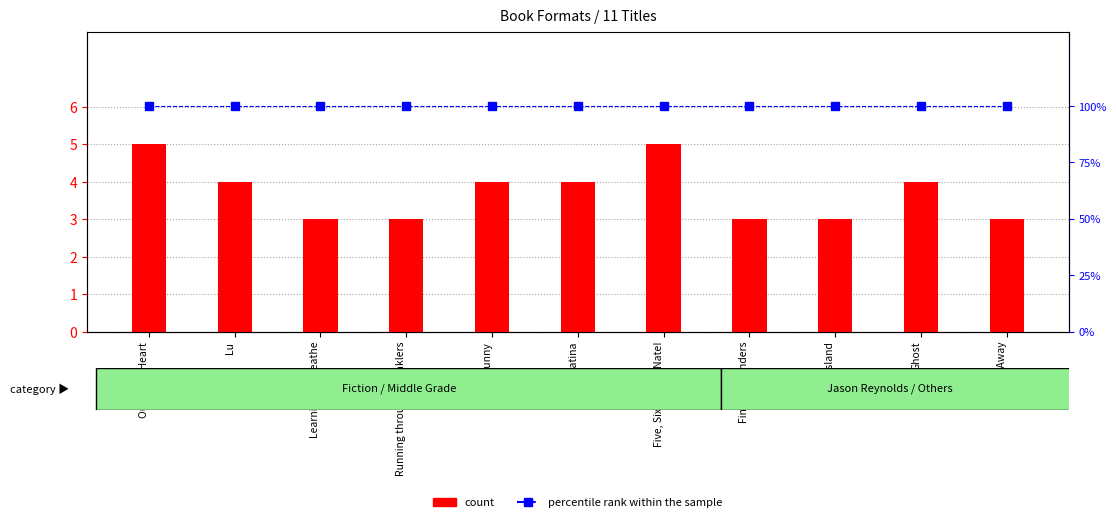

Reading left to right, list all the values displayed in this chart.

count: 5	4	3	3	4	4	5	3	3	4	3
percentile rank within the sample: 100	100	100	100	100	100	100	100	100	100	100